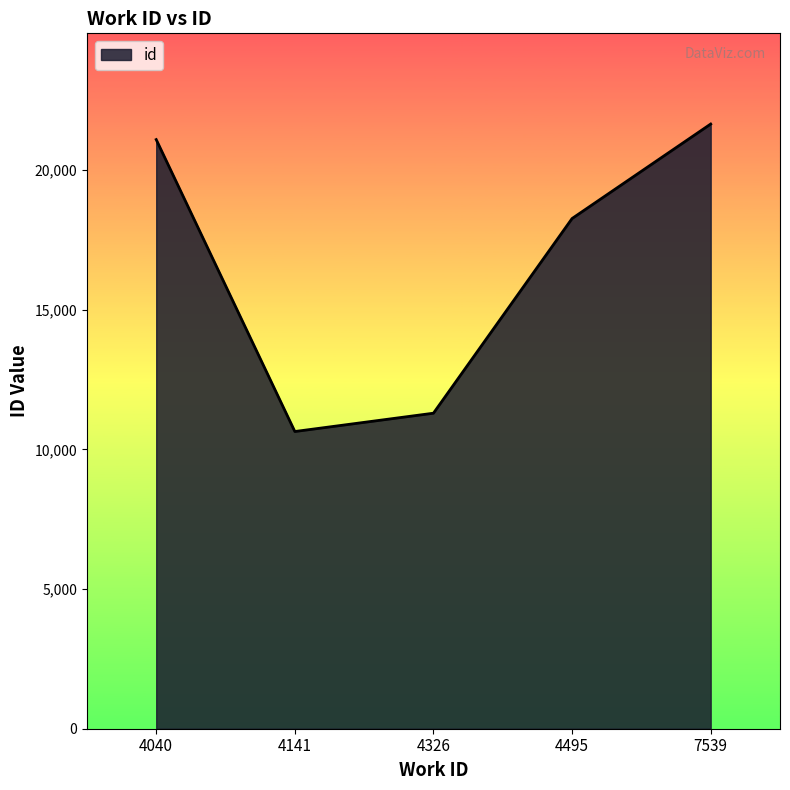

List the labels in order of value, largest first.

7539, 4040, 4495, 4326, 4141